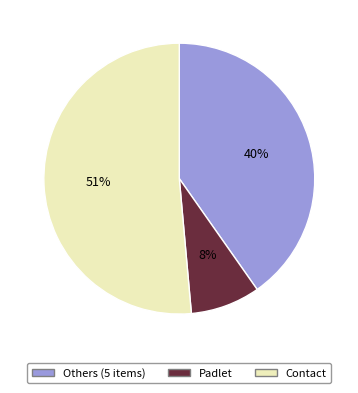

Does any single category account for the majority?

Yes